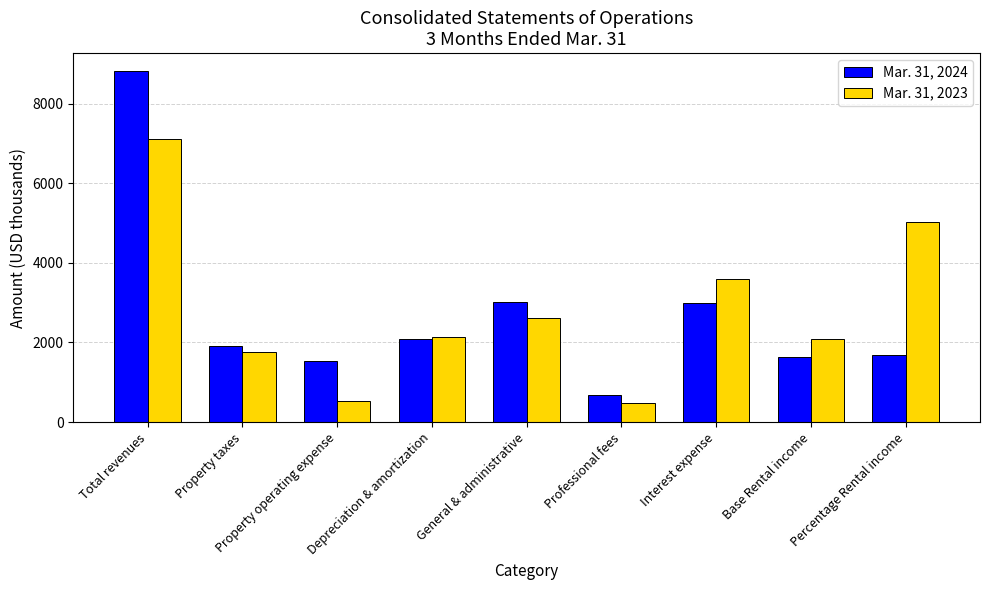

What is the label of the 7th bar from the right?

Property operating expense